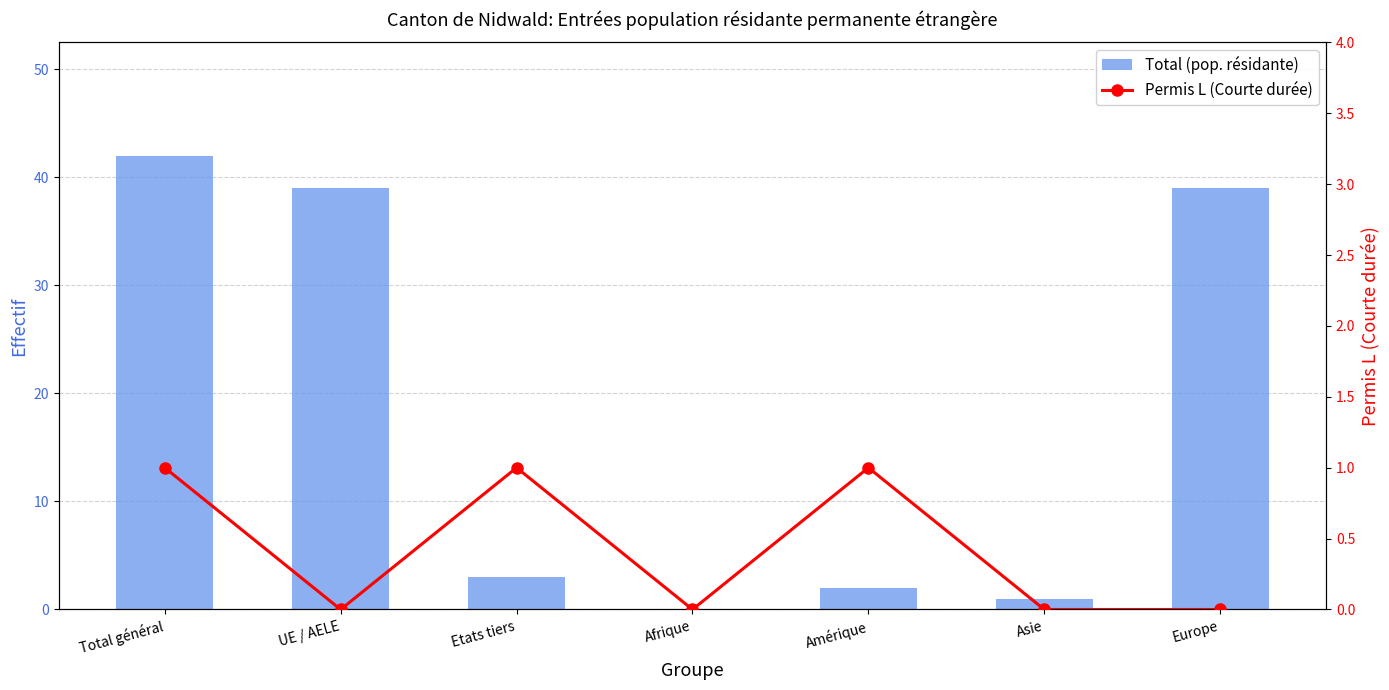

What is the maximum value shown in the chart?

42